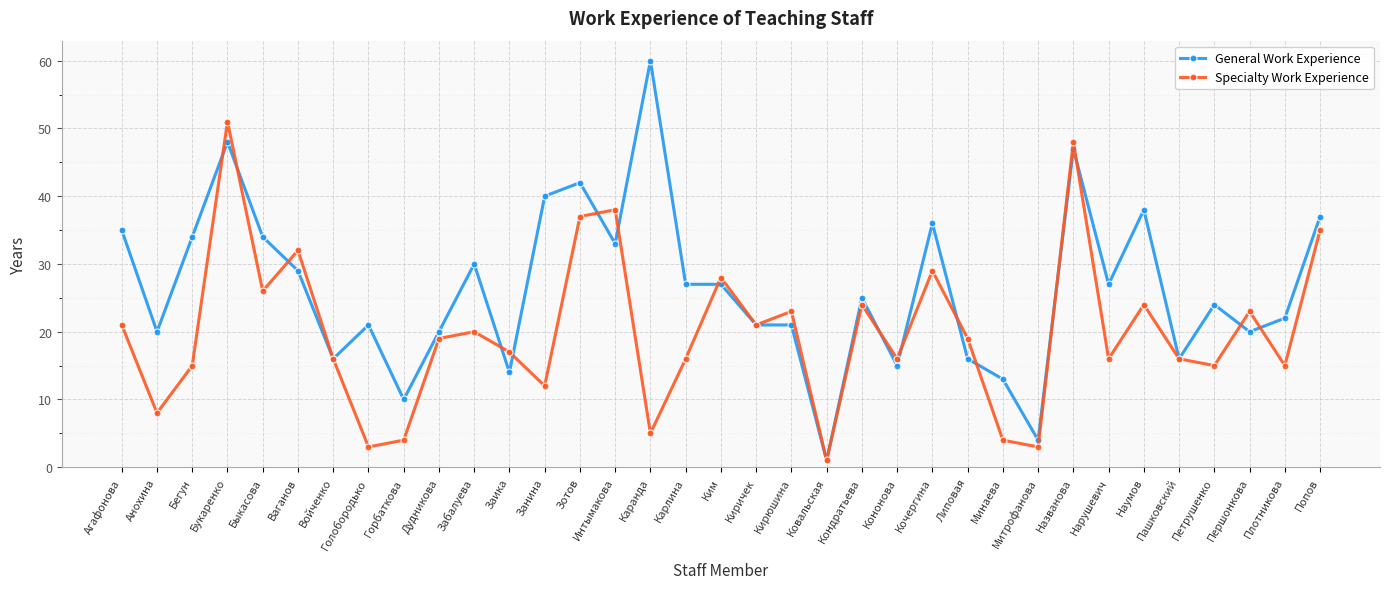

At which category is the sum across all series the highest?

Букаренко